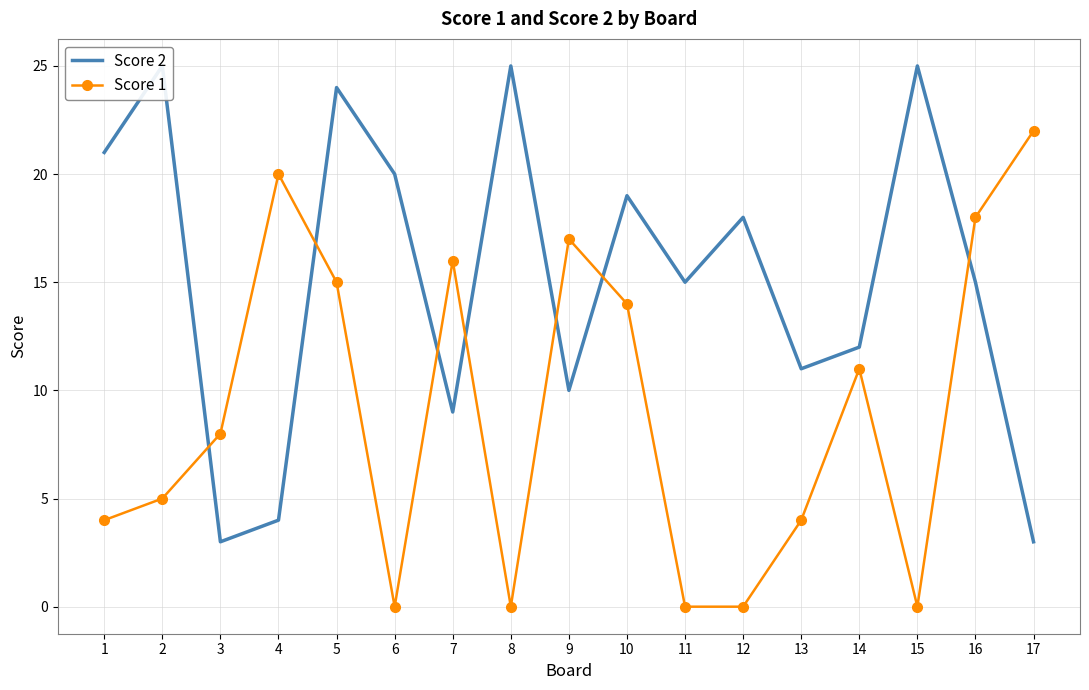

How many interior local valleys does the Score 2 series have?

5